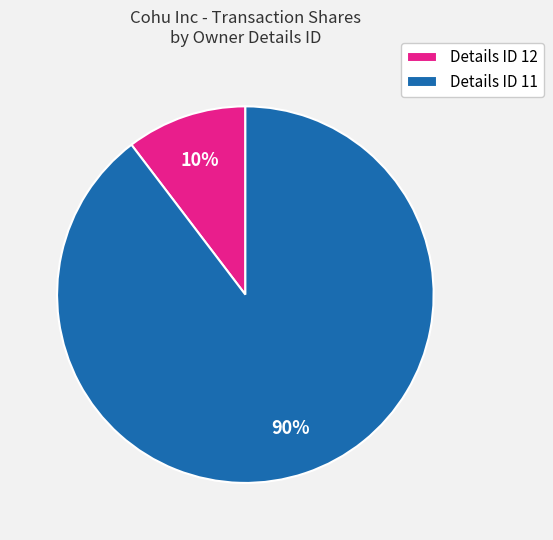

The Details ID 12 slice represents 4% of the pie. True or false?

False